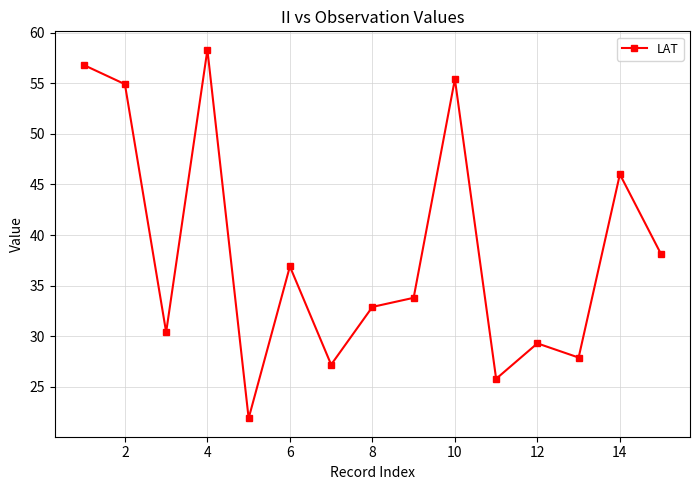

What is the difference between the maximum and minimum values?

36.4